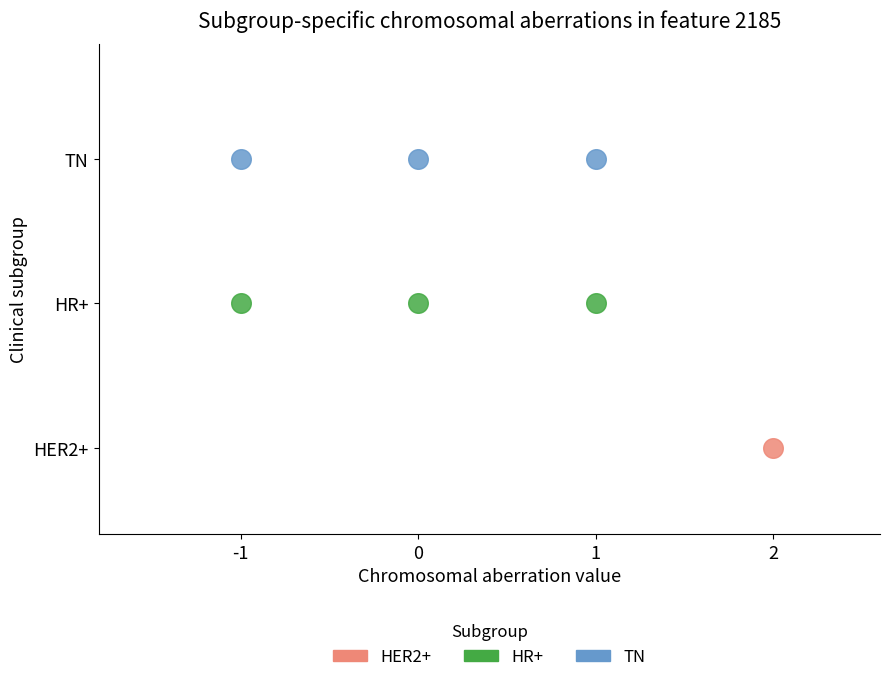

Which series reaches the maximum Y coordinate?

TN